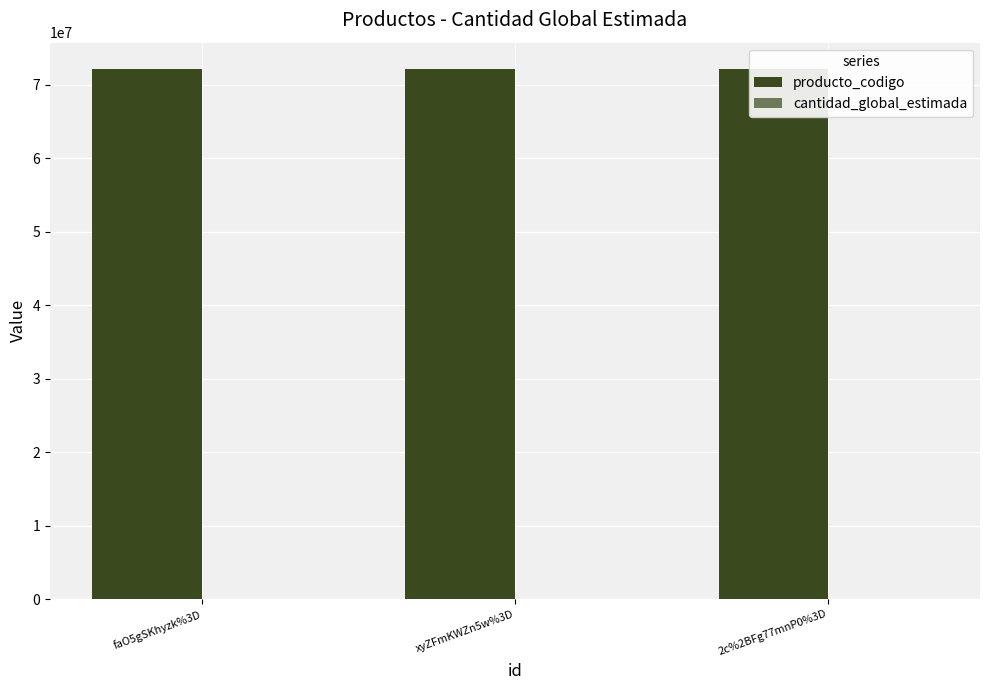

Reading left to right, extract all data points from this chart.

producto_codigo: 72131601	72131601	72131601
cantidad_global_estimada: 1	1	1